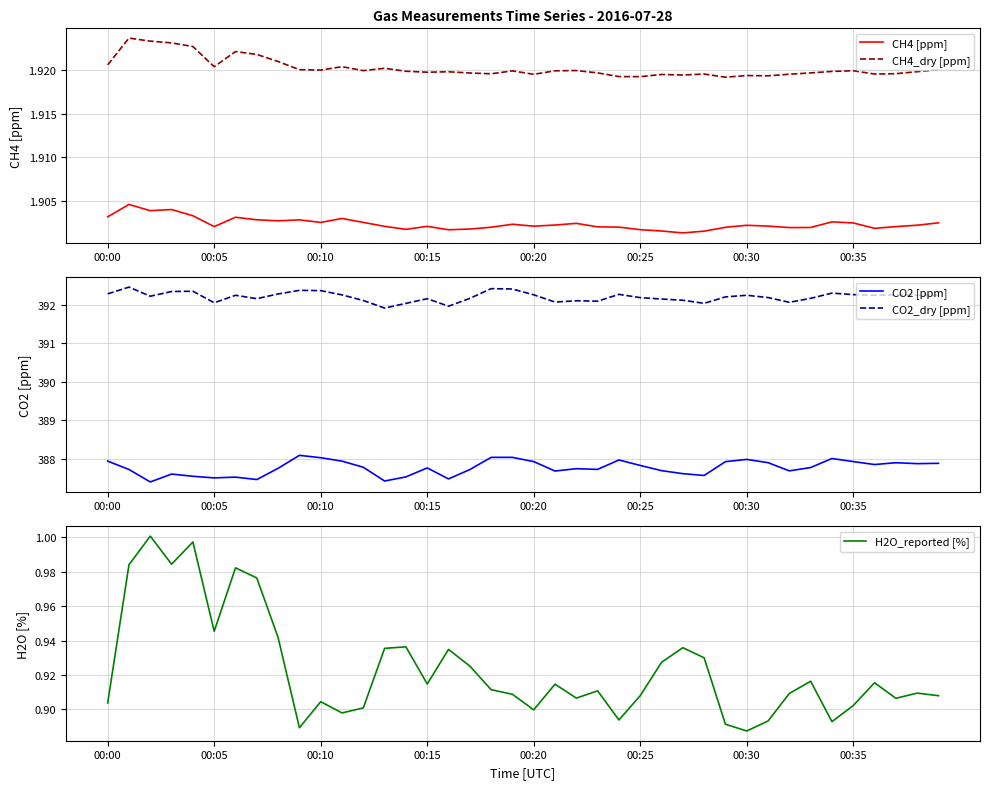

True or false: CH4 [ppm] and CH4_dry [ppm] cross at least once.

False